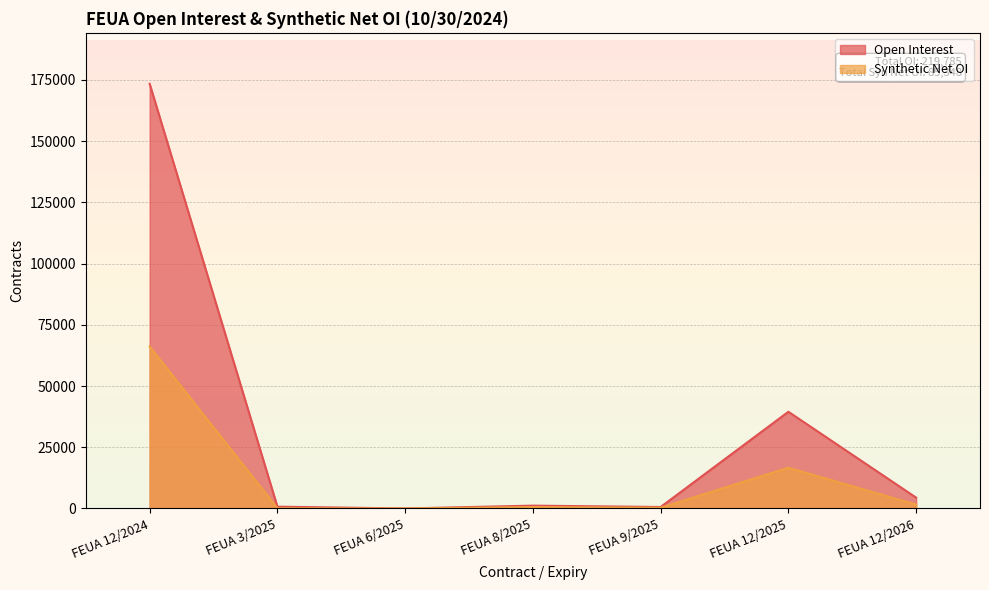

How many interior local peaks does the Open Interest series have?

2